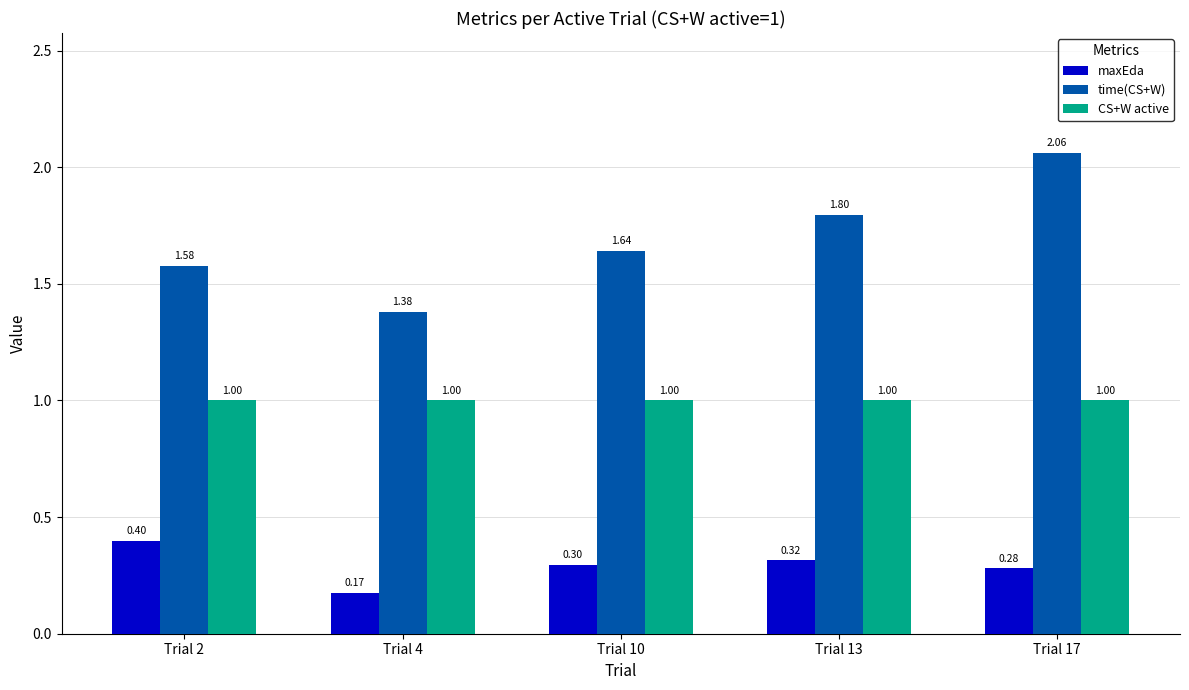

Between Trial 13 and Trial 17, which series saw the biggest shift?

time(CS+W)